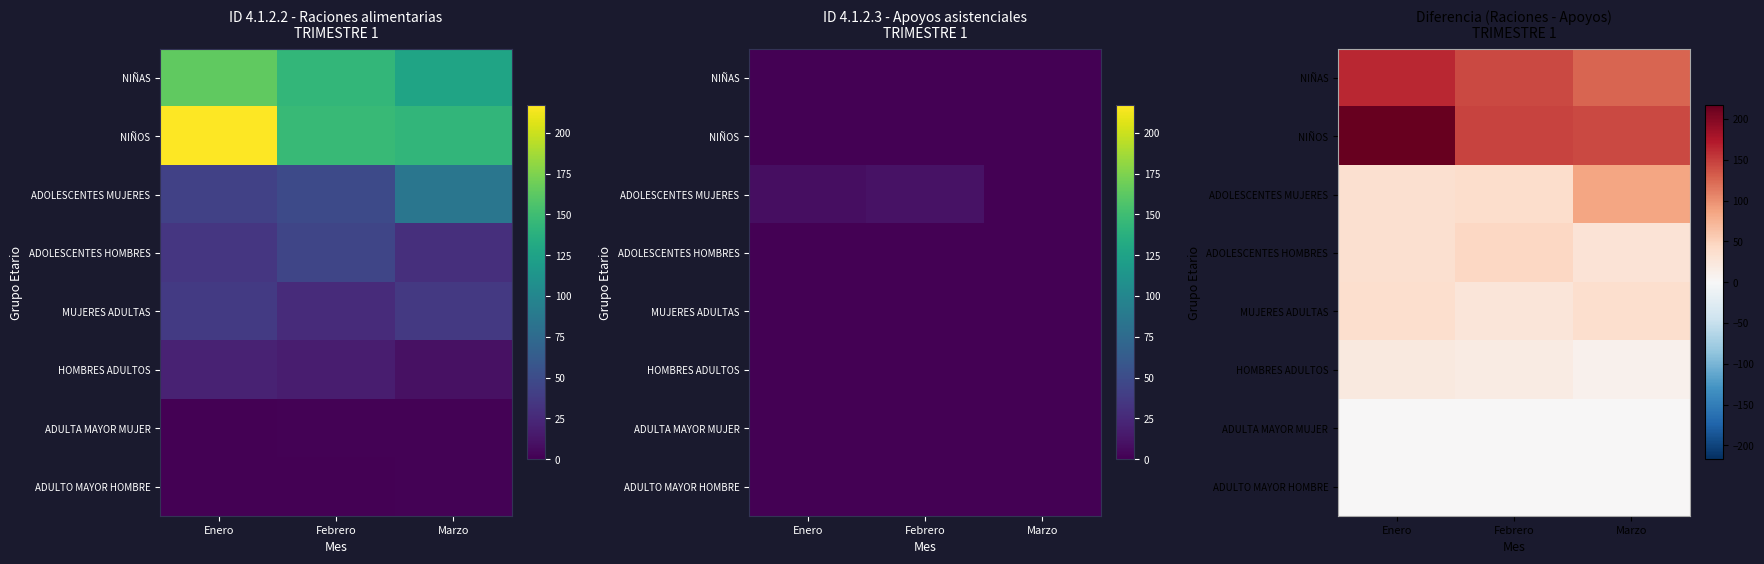

What is the sum of all NIÑOS values?

506